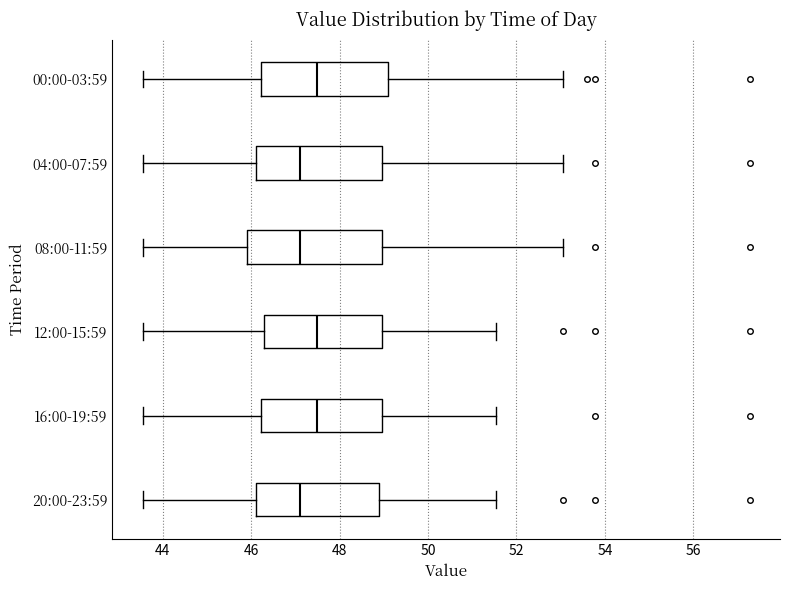

Reading bottom to top, transcribe this box plot: for each box, give where its median line is, the range the box spans, and where its two whiskers end, as read against the x-axis. The values are not printed on the chart, so give them approximately, as read against the axis.

20:00-23:59: median 47.2, box 46.2 to 48.8, whiskers 43.6 to 51.6
16:00-19:59: median 47.6, box 46.2 to 49.0, whiskers 43.6 to 51.6
12:00-15:59: median 47.6, box 46.2 to 49.0, whiskers 43.6 to 51.6
08:00-11:59: median 47.2, box 46.0 to 49.0, whiskers 43.6 to 53.0
04:00-07:59: median 47.2, box 46.2 to 49.0, whiskers 43.6 to 53.0
00:00-03:59: median 47.6, box 46.2 to 49.0, whiskers 43.6 to 53.0